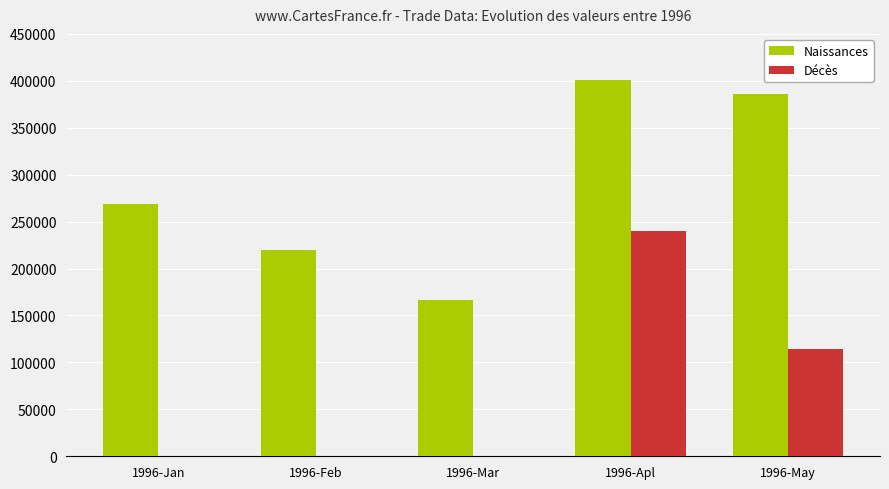

The value of Naissances at 1996-Feb is 220033. True or false?

True